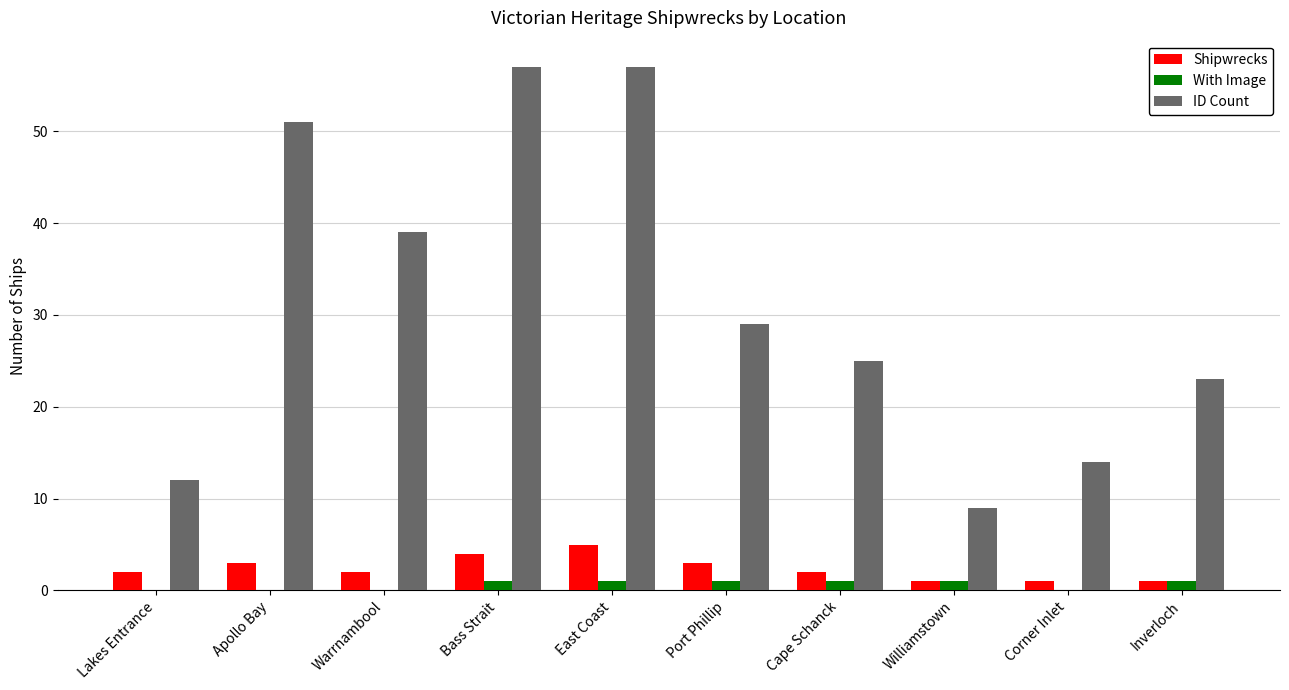

Which series changed the most between Warrnambool and Williamstown?

ID Count